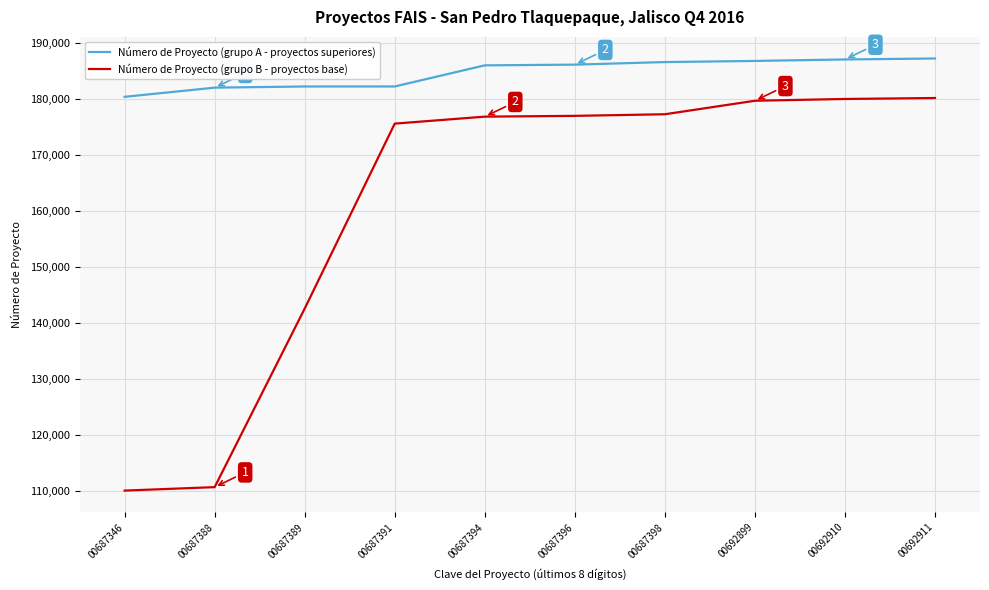

What is the difference between the highest and lowest values at 00687396?

9137